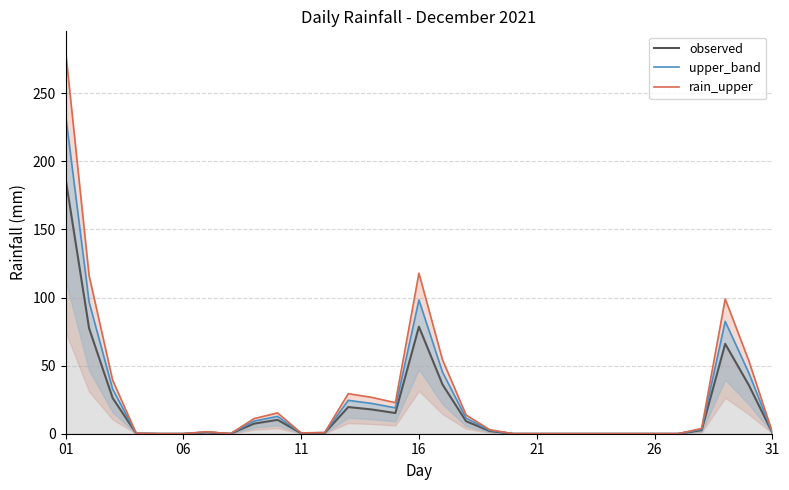

List the series in order of their overall mean, lowest first.

observed, upper_band, rain_upper